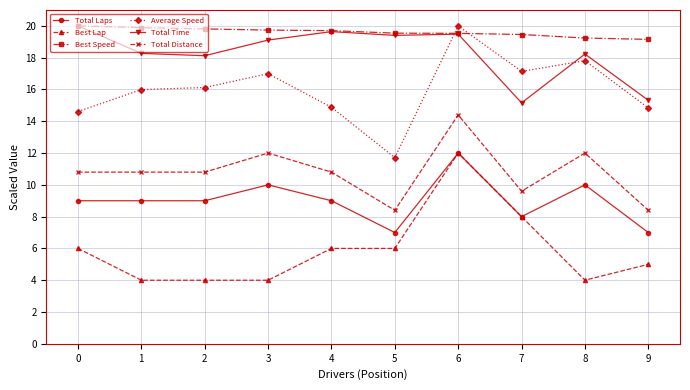

Is this an area chart (filled region under the line)?

No